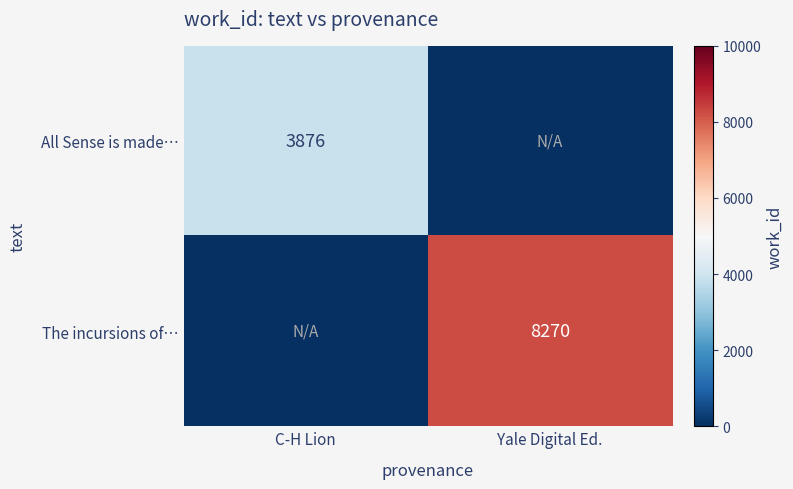

The value of All Sense is made… at C-H Lion is 6635. True or false?

False